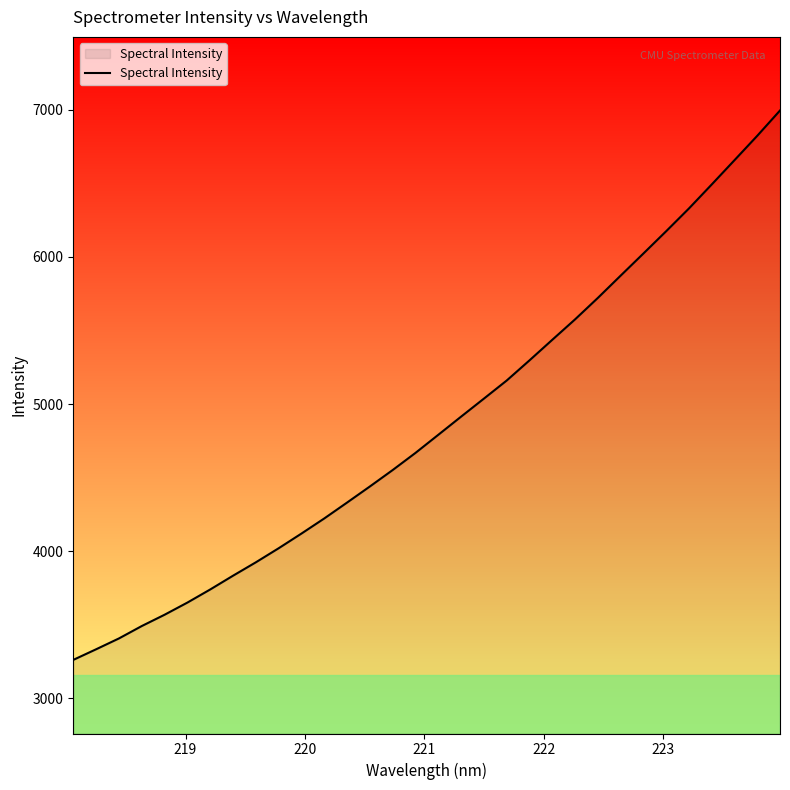

What is the sum of all values?

155853.0